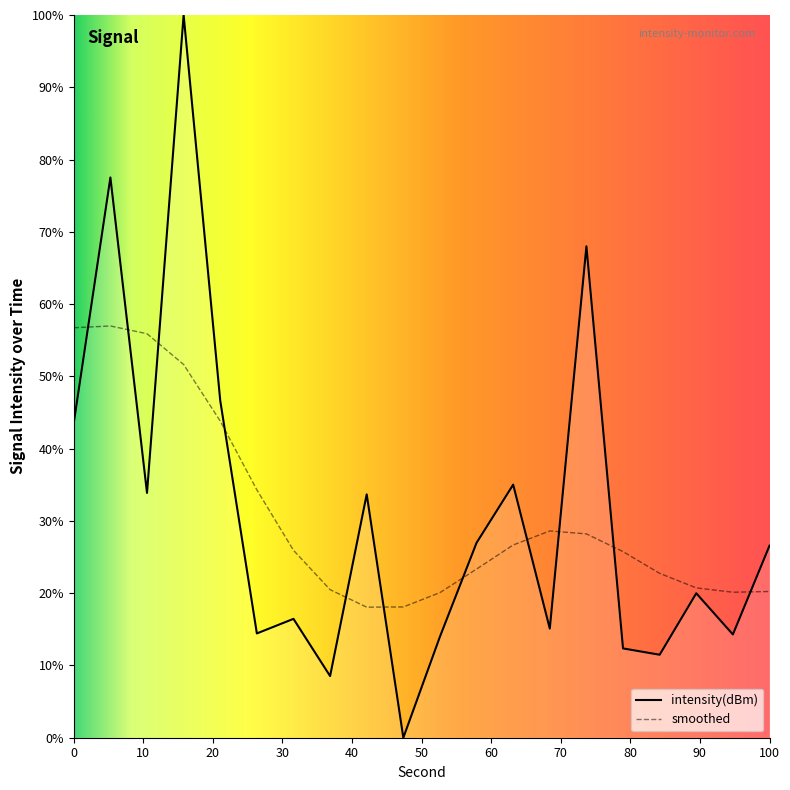

Which series has the widest spread of values?

intensity(dBm)